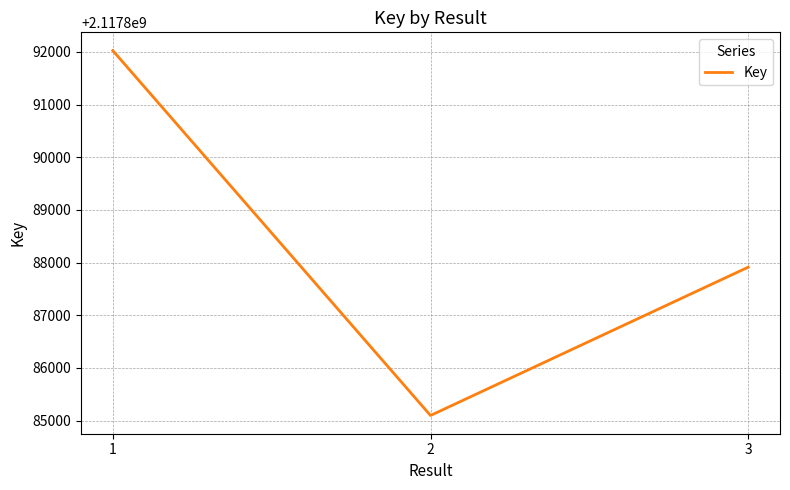

Rank the categories by value from lowest to highest.

2, 3, 1